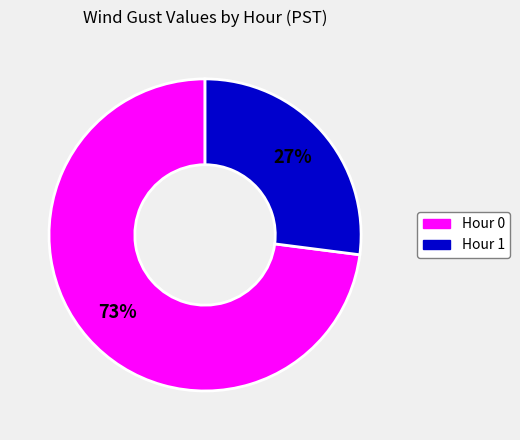

How many segments does this pie chart have?

2